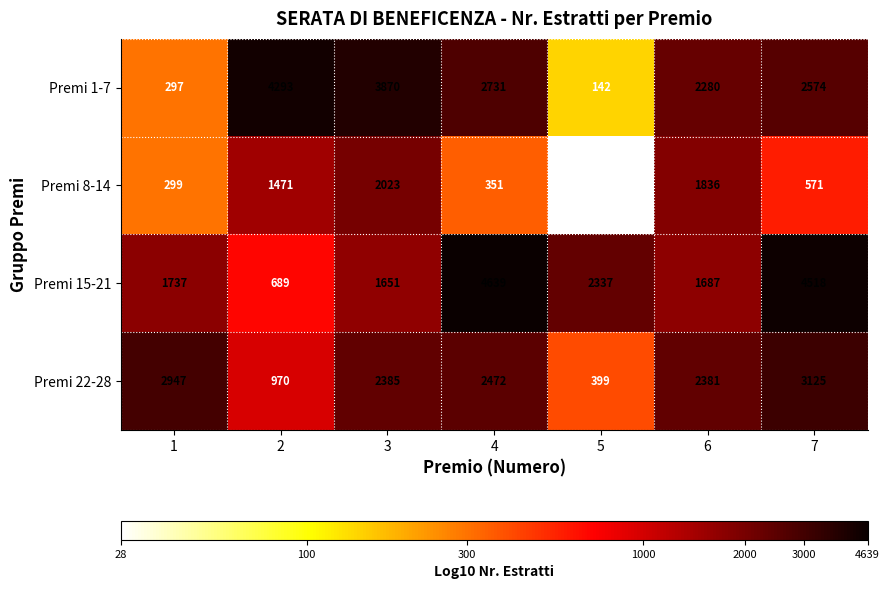

List the labels in order of Premi 22-28 value, largest first.

7, 1, 4, 3, 6, 2, 5